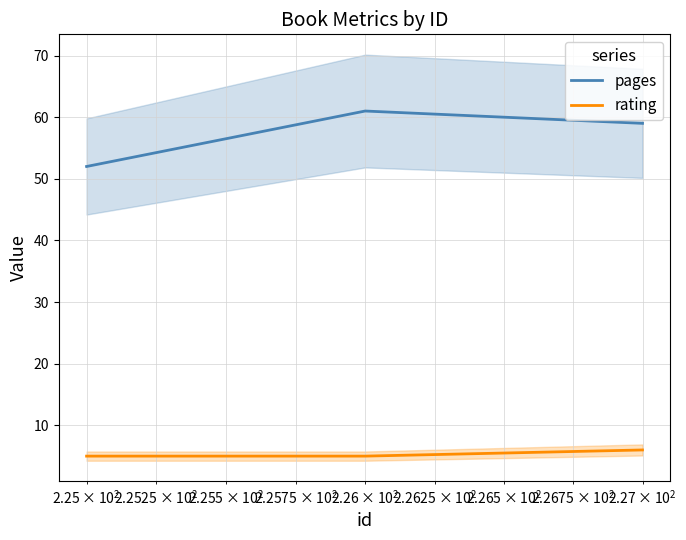

What is the minimum value for rating?

5